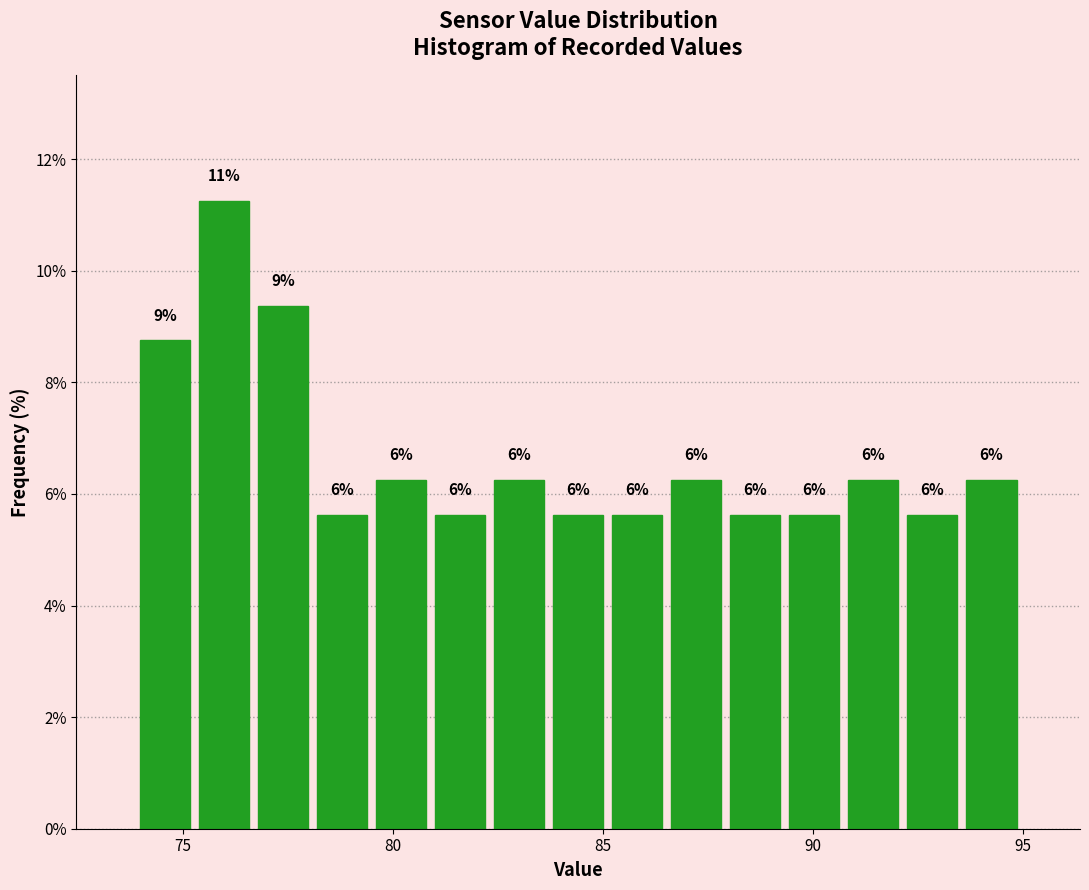

Read against the x-axis, roughly where is the centre of the tallest bar?

76.0